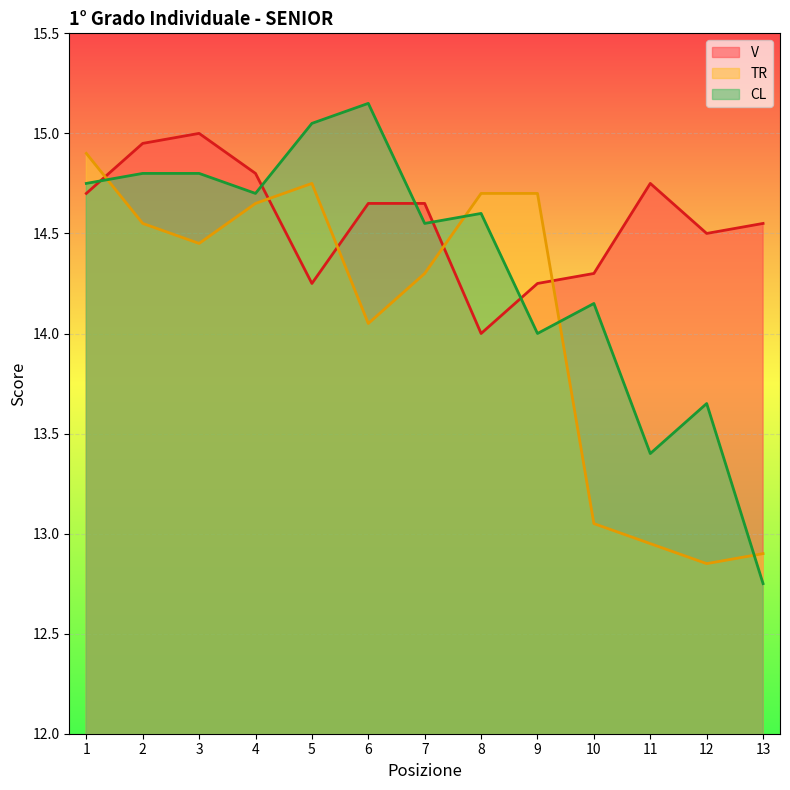

True or false: TR has more than 1 points higher than both neighbors.

False